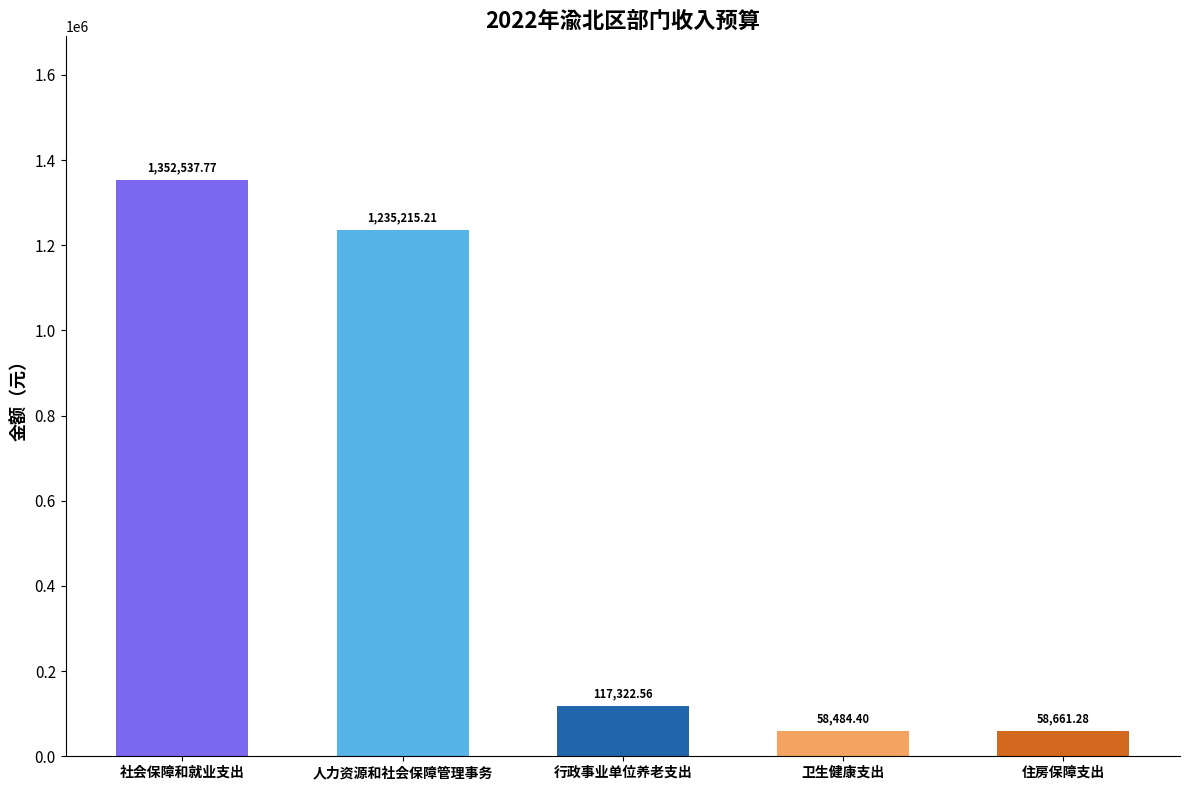

What position from the right is 住房保障支出?

1